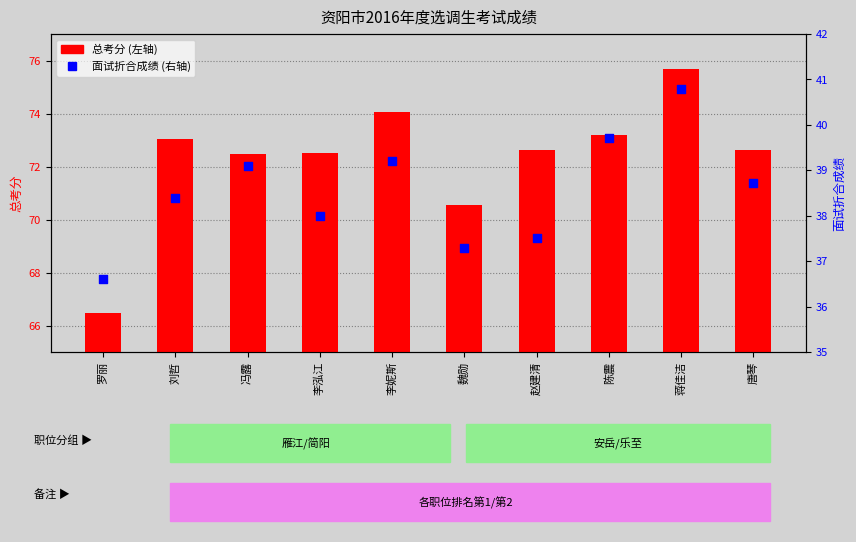

Which series has the widest spread of Y values?

总考分